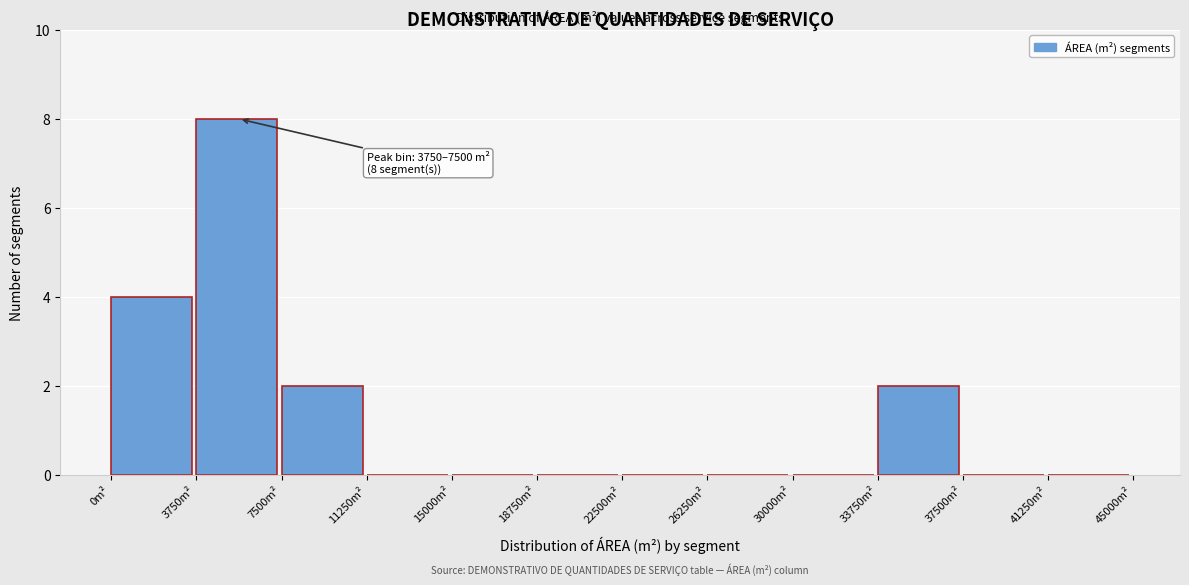

Over which range of the x-axis is the bar tallest?

3750 to 7500